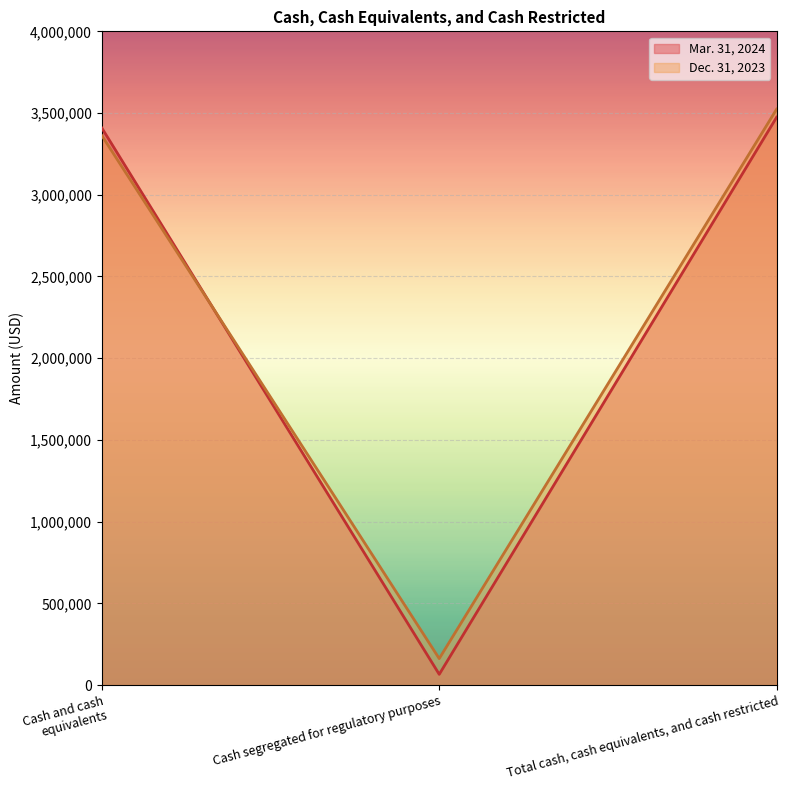

Which category has the lowest value in the Dec. 31, 2023 series?

Cash segregated for regulatory purposes